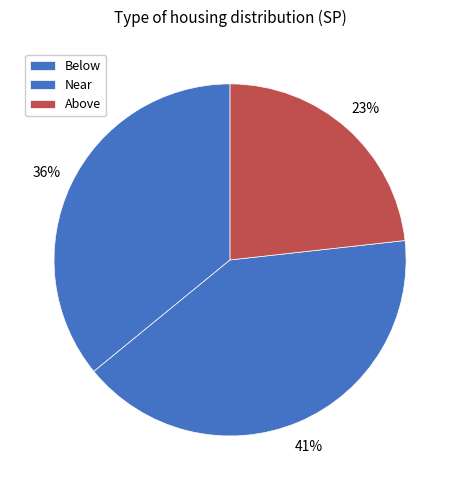

Is Below the majority of the pie?

No